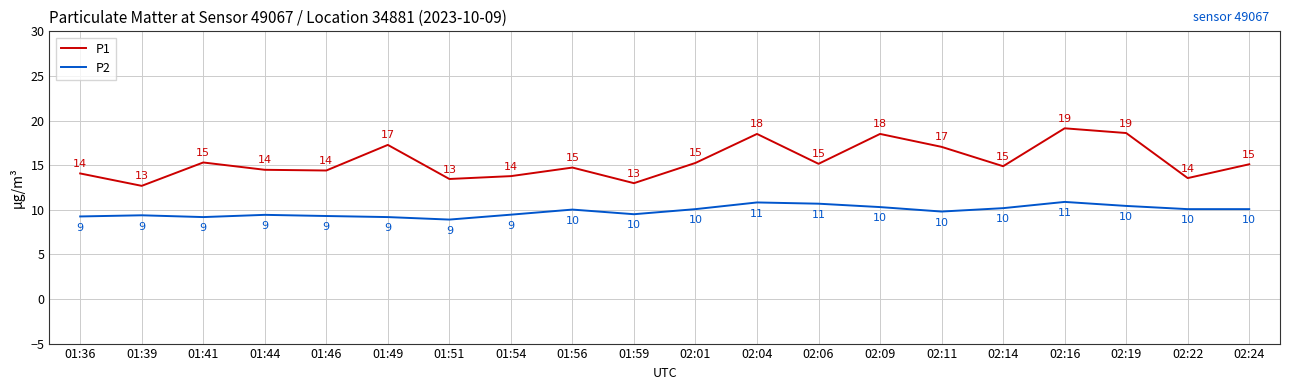

What are all the series names shown in the legend?

P1, P2